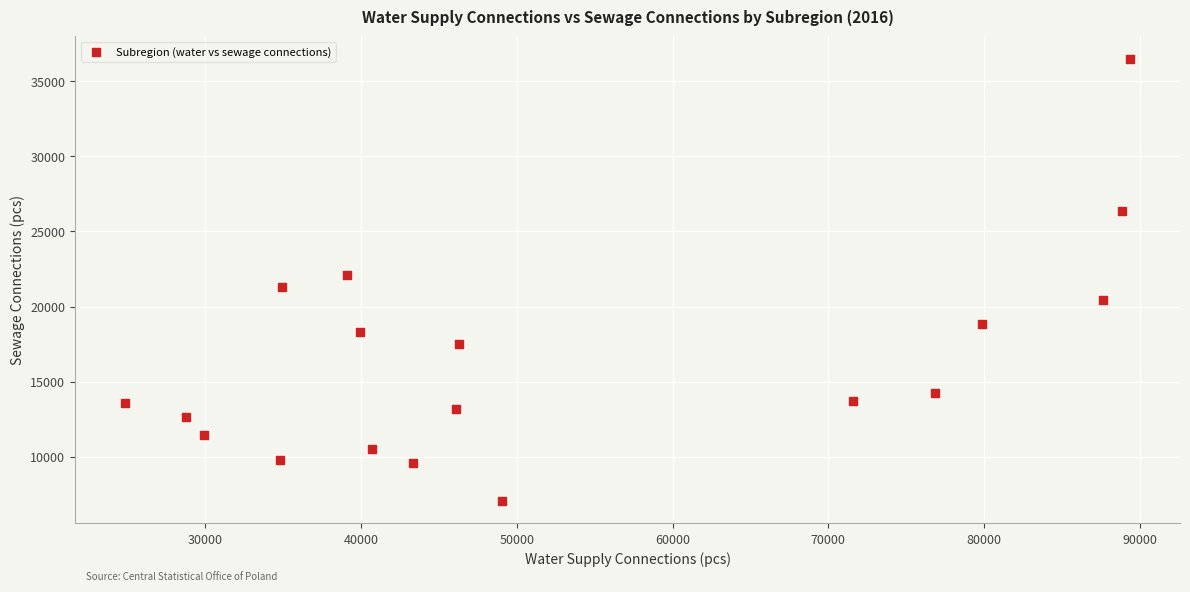

What is the range of Y values (max minus min)?

29486